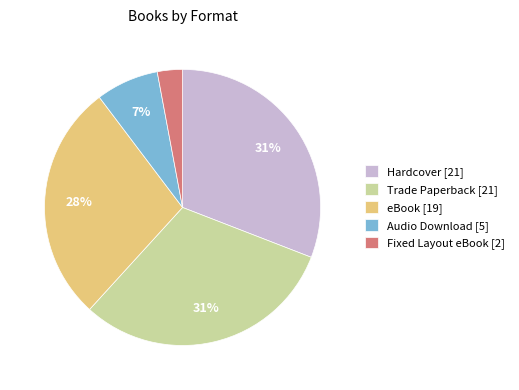

To the nearest percent, what is the difference between the Fixed Layout eBook and eBook slice percentages?

25%